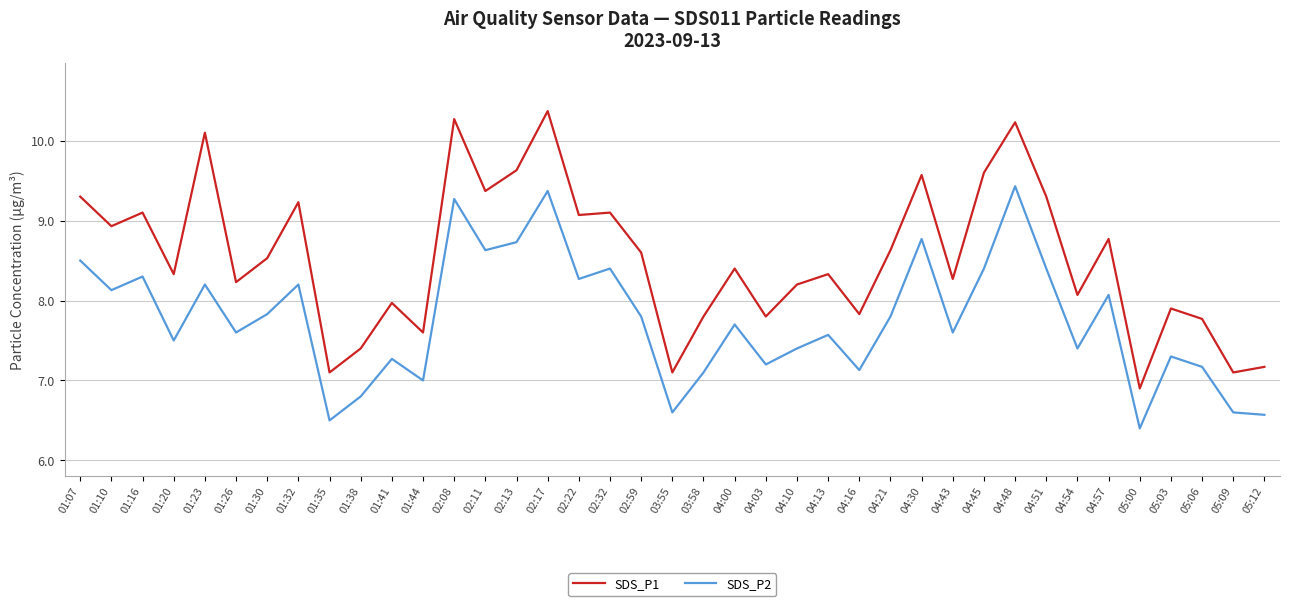

Which category has the lowest value in the SDS_P2 series?

05:00